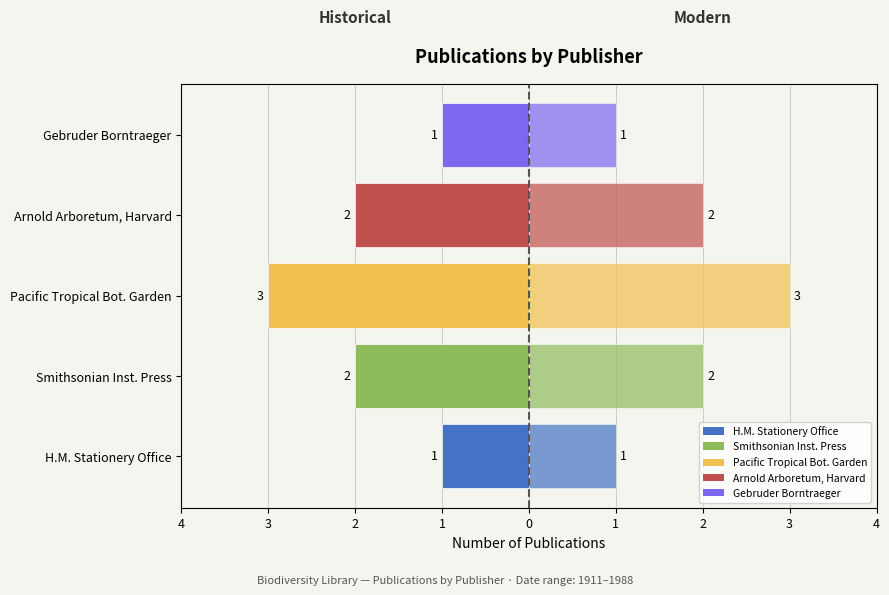

What is the value of the Count bar at the 4th from the left?

2